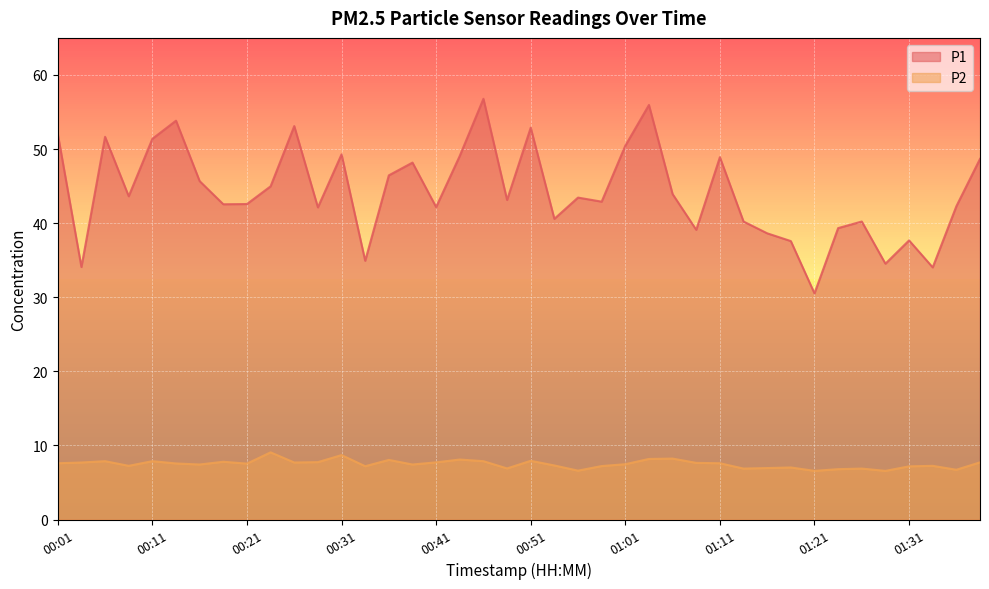

What are all the series names shown in the legend?

P1, P2